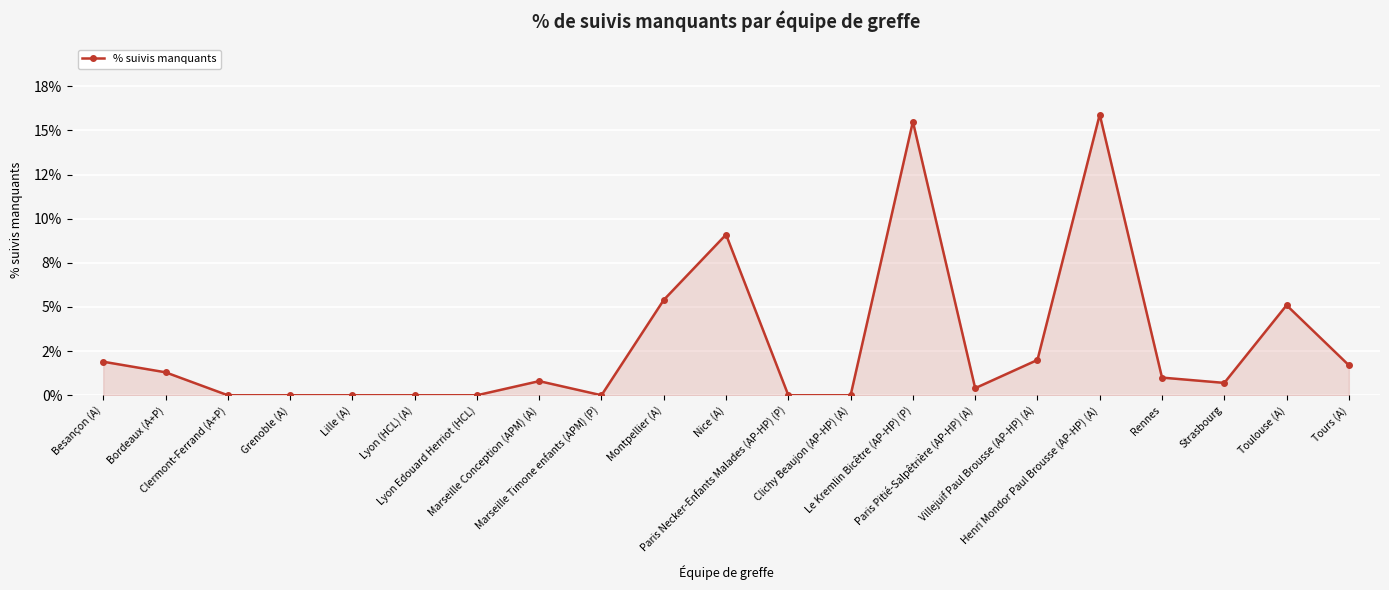

The chart shows a value of 0.0 at Strasbourg. True or false?

False